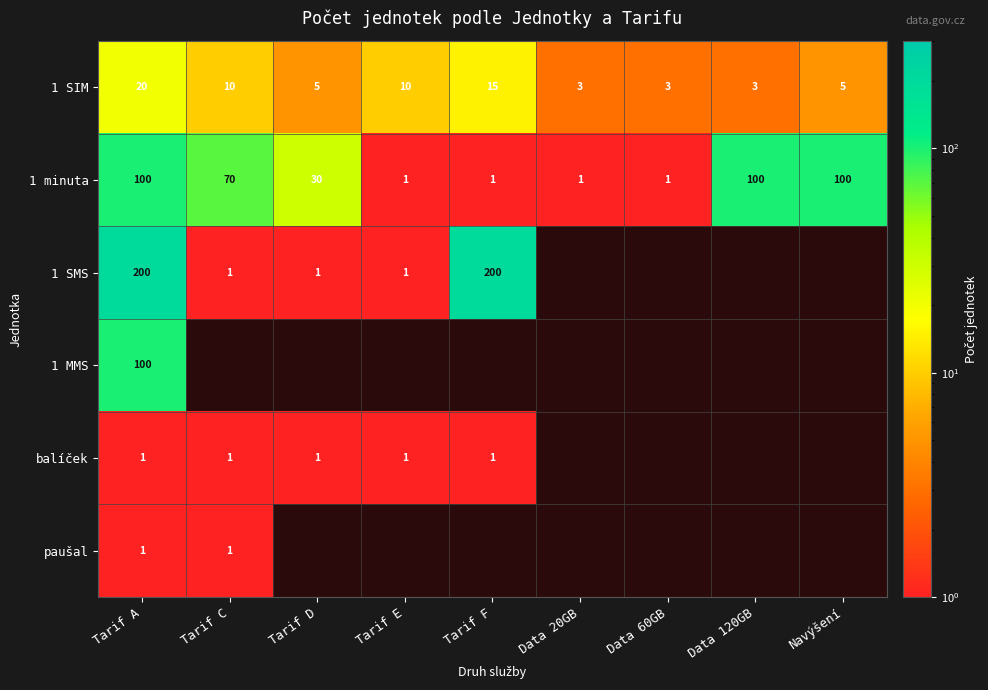

Is the value of 1 SIM at Tarif F greater than the value of paušal at Tarif C?

Yes